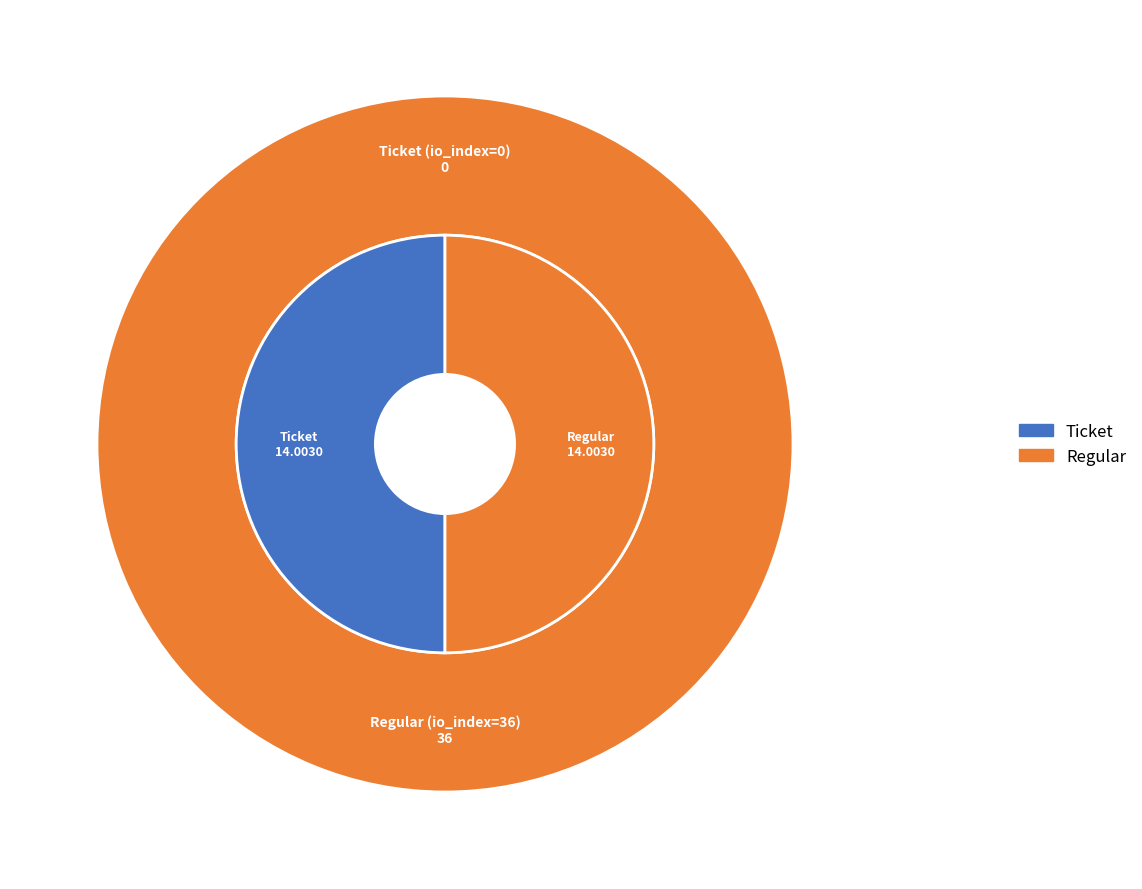

What is the change in value from Ticket to Regular?

+36